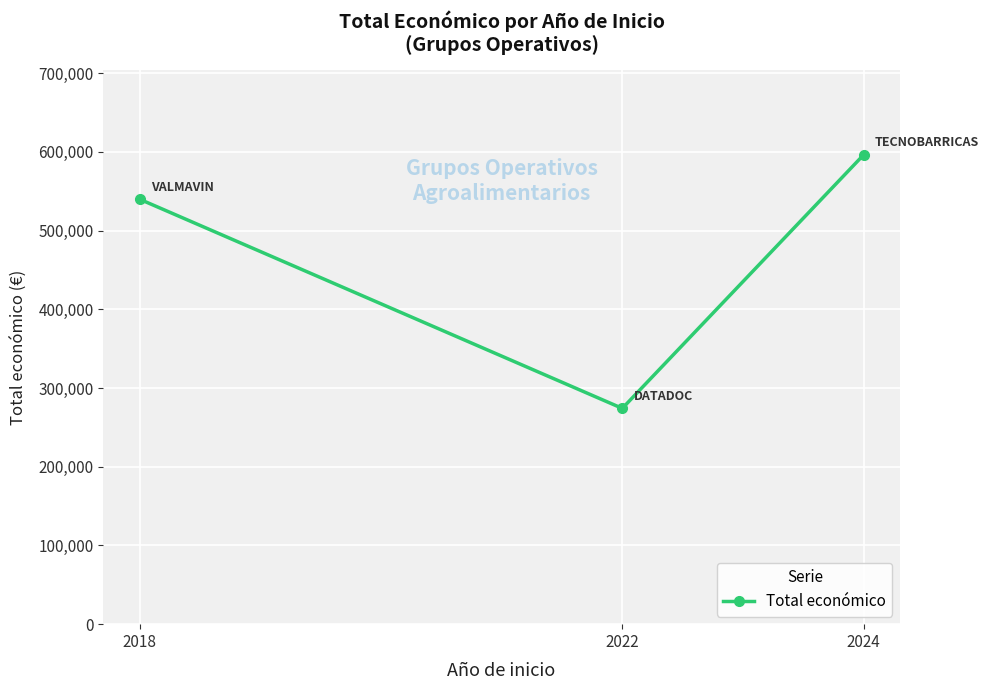

Reading left to right, transcribe all the data shown in this chart.

2018=540000	2022=274183	2024=596384